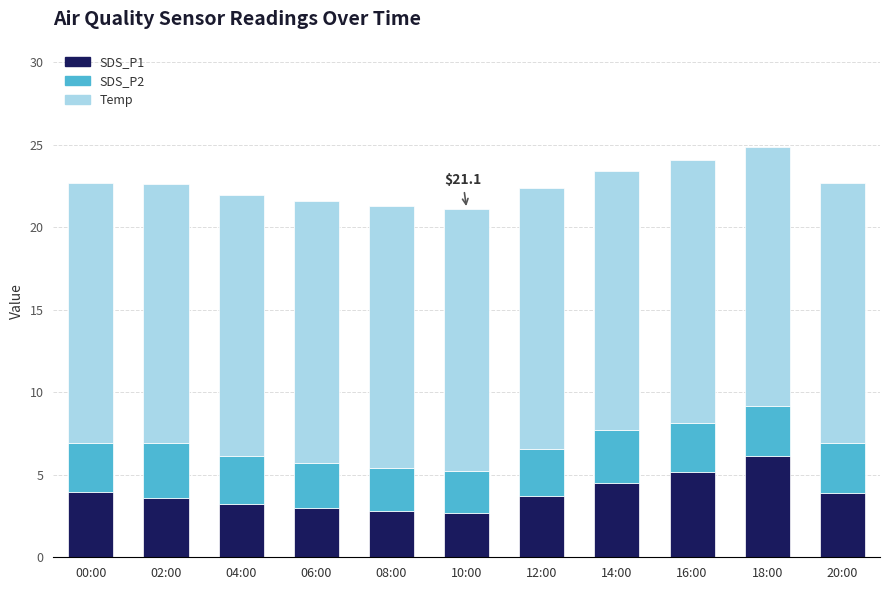

The value of SDS_P1 at 04:00 is 4.4. True or false?

False